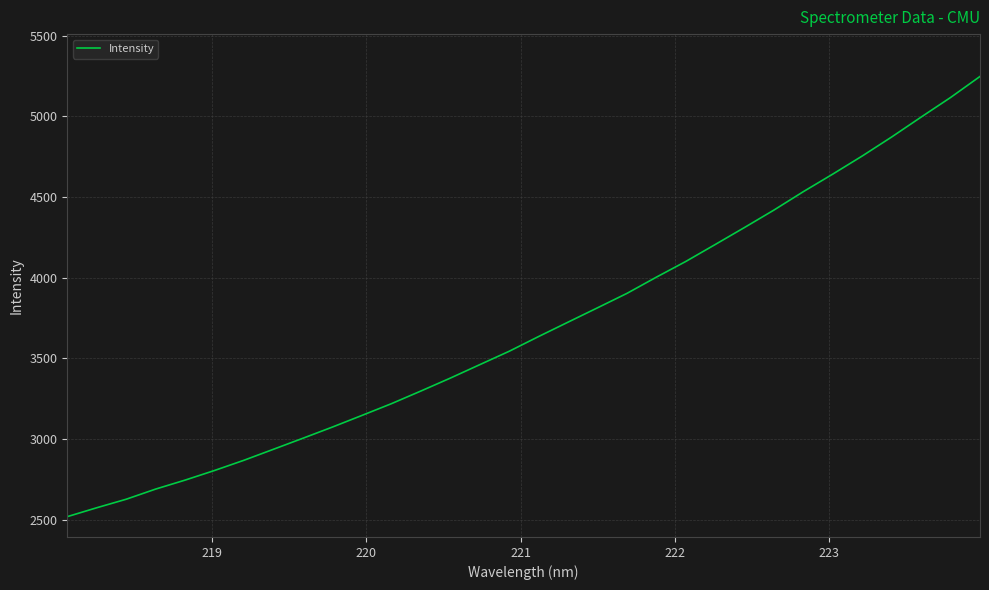

What is the average value?

3693.6